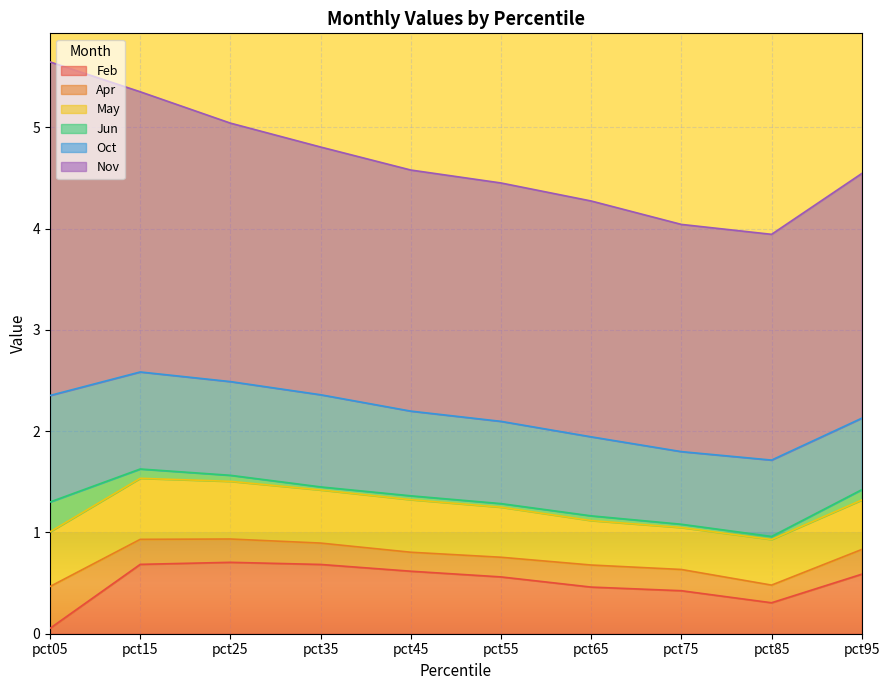

At pct65, list the series in order from smallest to largest.

Jun, Apr, May, Feb, Oct, Nov